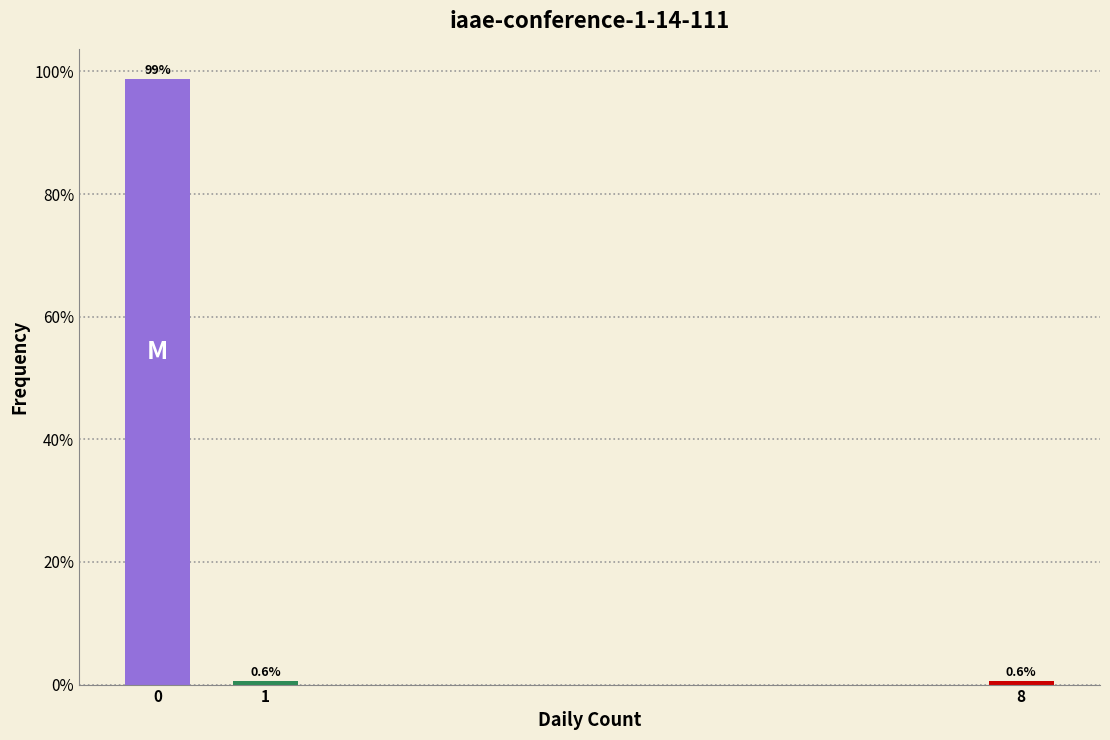

Reading right to left, extract all data points from this chart.

0.6	0.6	98.8